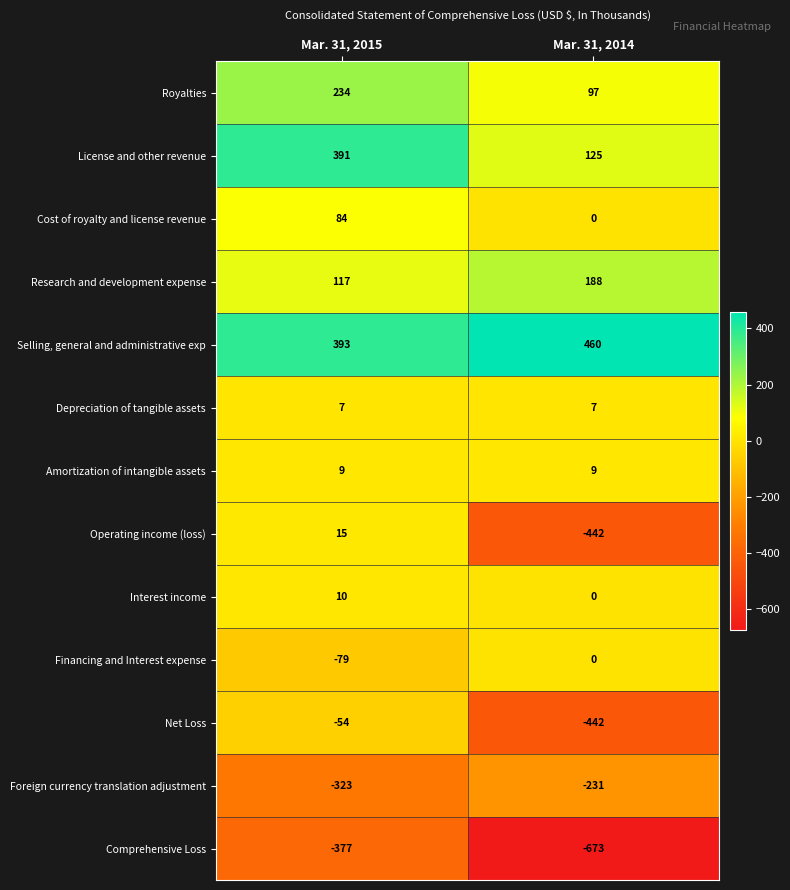

The Comprehensive Loss series shows -595 at Mar. 31, 2015. True or false?

False